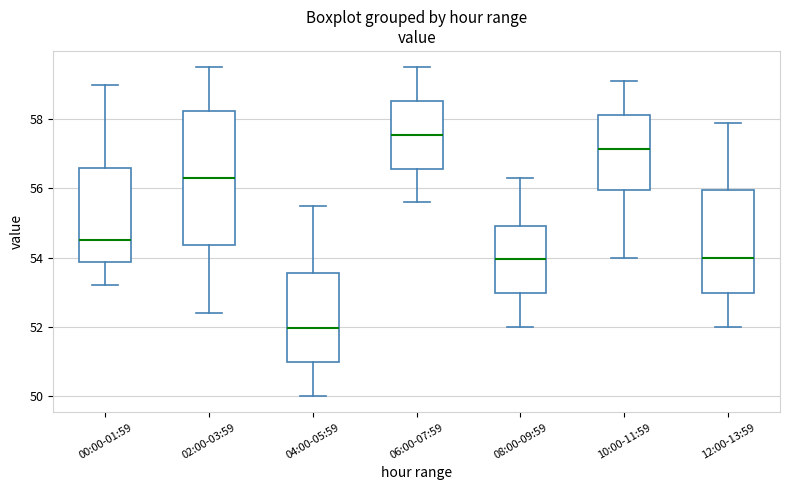

Reading left to right, read every box against the y-axis: the position of its median line, the range the box covers, and the ends of its whiskers. The values are not printed on the chart, so give them approximately, as read against the axis.

00:00-01:59: median 54.4, box 53.8 to 56.6, whiskers 53.2 to 59.0
02:00-03:59: median 56.4, box 54.4 to 58.2, whiskers 52.4 to 59.6
04:00-05:59: median 52.0, box 51.0 to 53.6, whiskers 50.0 to 55.6
06:00-07:59: median 57.6, box 56.6 to 58.6, whiskers 55.6 to 59.6
08:00-09:59: median 54.0, box 53.0 to 55.0, whiskers 52.0 to 56.4
10:00-11:59: median 57.2, box 56.0 to 58.2, whiskers 54.0 to 59.2
12:00-13:59: median 54.0, box 53.0 to 56.0, whiskers 52.0 to 58.0